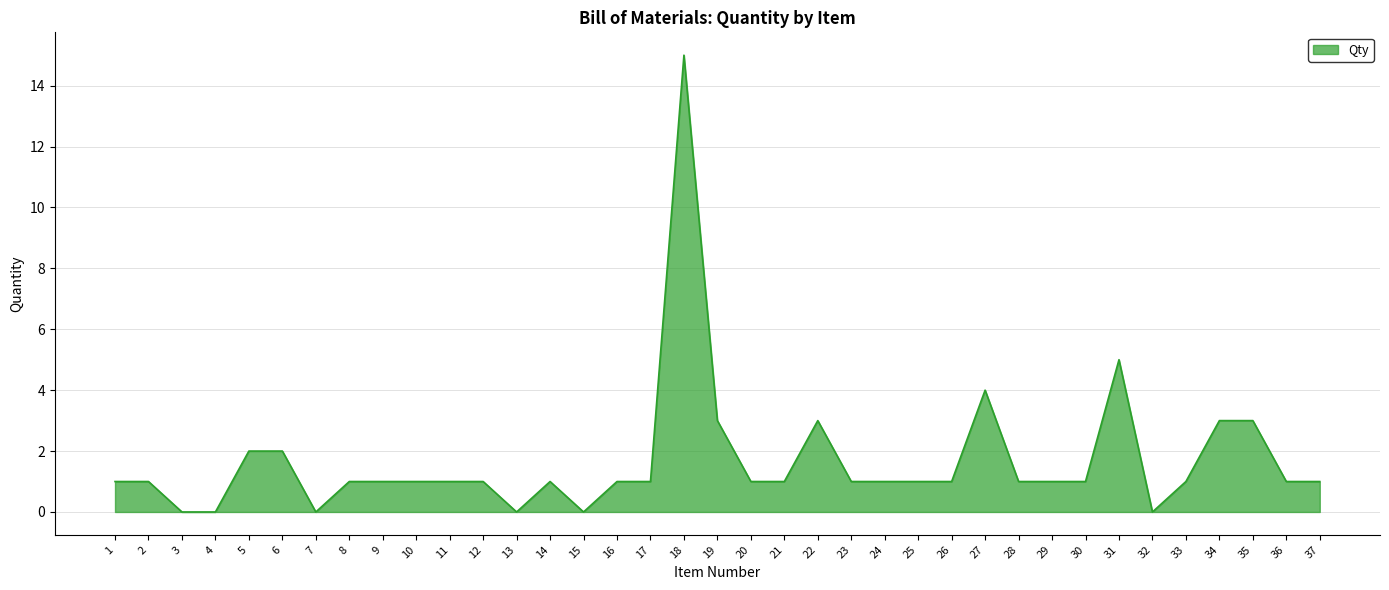

True or false: the data shows 2 at 23.

False